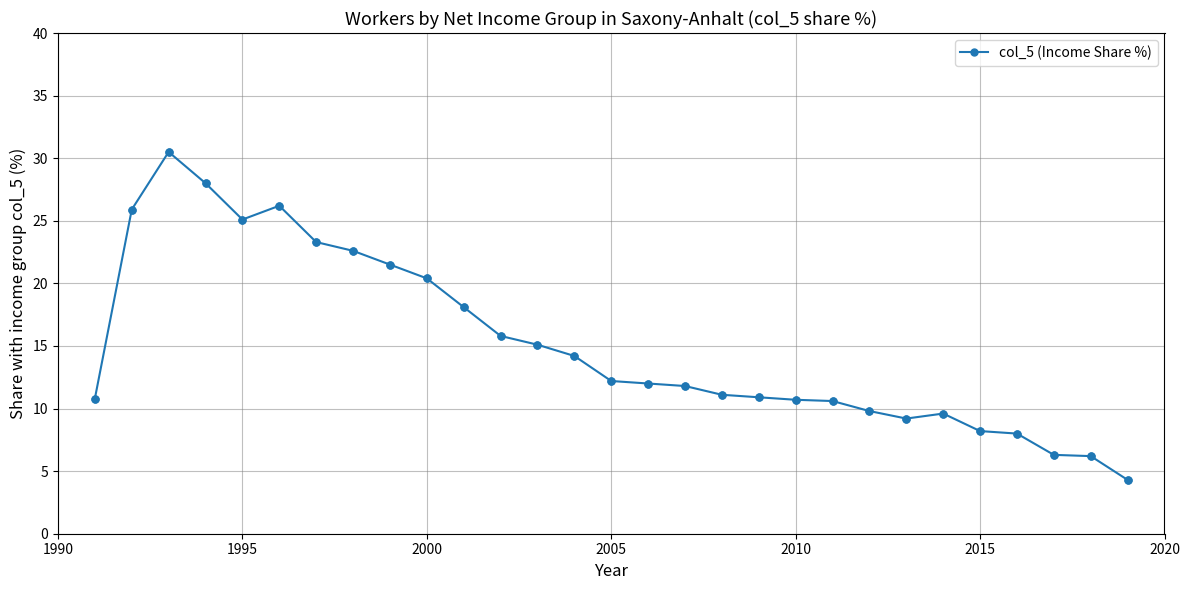

What is the value of the 7th point from the left?

23.3